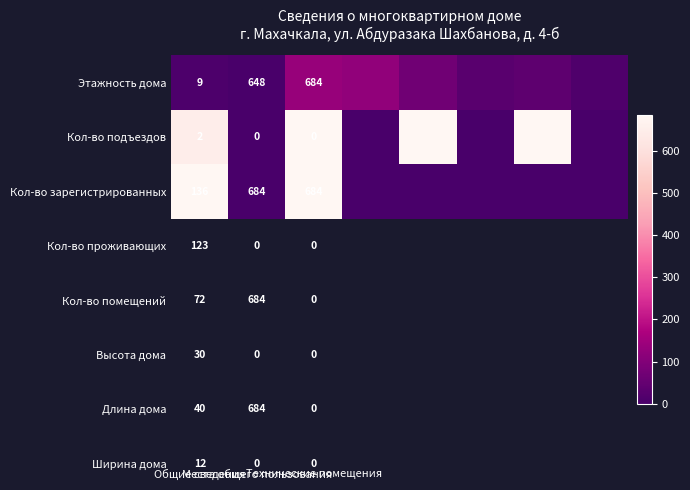

Where does the Кол-во подъездов series first go above 648?

Технические помещения